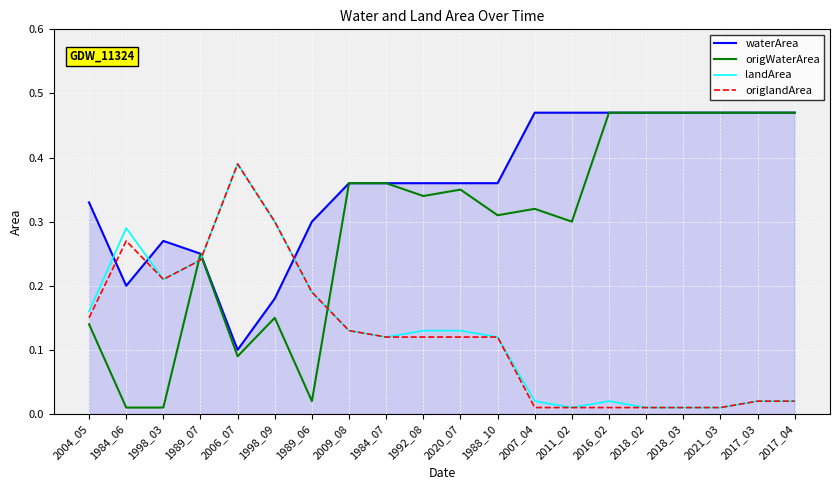

At which label does origlandArea reach its peak?

2006_07